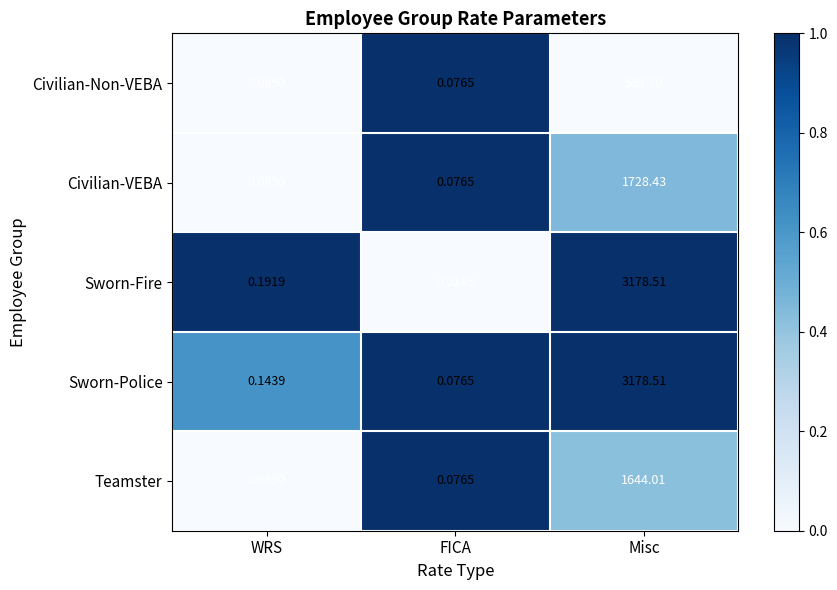

List the labels in order of Sworn-Fire value, largest first.

Misc, WRS, FICA